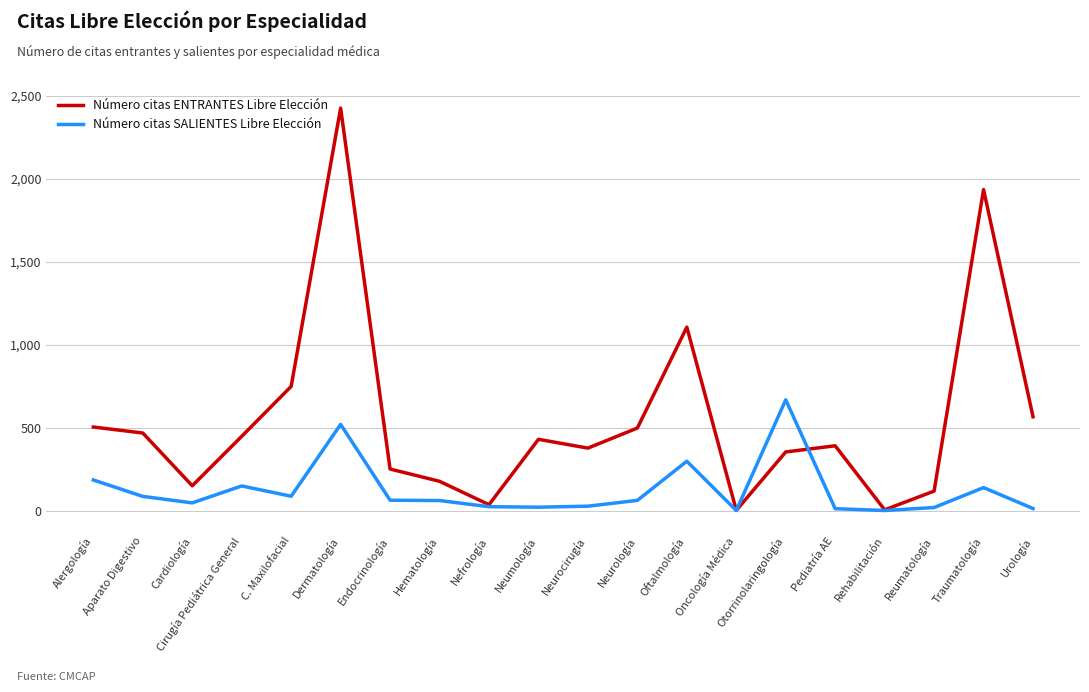

Where is the first local minimum for Número citas SALIENTES Libre Elección?

Cardiología